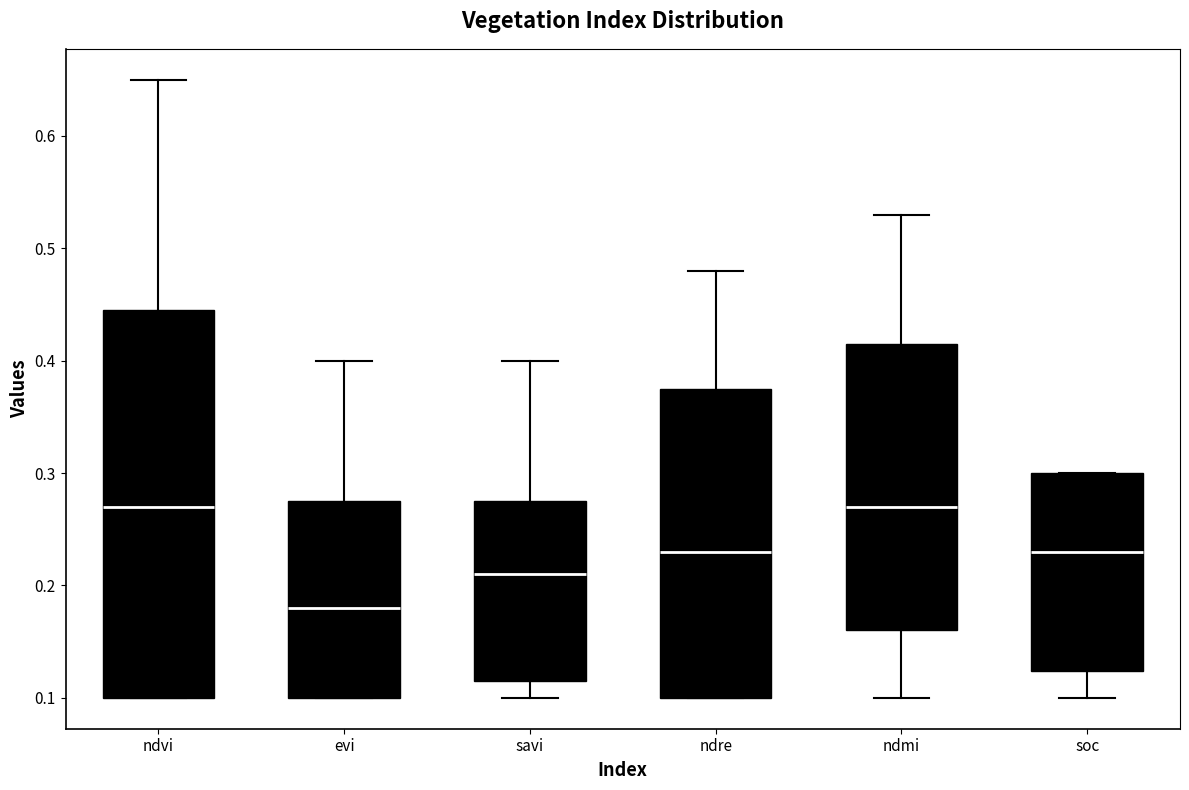

Reading left to right, transcribe this box plot: for each box, give where its median line is, the range the box spans, and where its two whiskers end, as read against the y-axis. The values are not printed on the chart, so give them approximately, as read against the axis.

ndvi: median 0.27, box 0.10 to 0.45, whiskers 0.10 to 0.65
evi: median 0.18, box 0.10 to 0.28, whiskers 0.10 to 0.40
savi: median 0.21, box 0.12 to 0.28, whiskers 0.10 to 0.40
ndre: median 0.23, box 0.10 to 0.38, whiskers 0.10 to 0.48
ndmi: median 0.27, box 0.16 to 0.42, whiskers 0.10 to 0.53
soc: median 0.23, box 0.12 to 0.30, whiskers 0.10 to 0.30